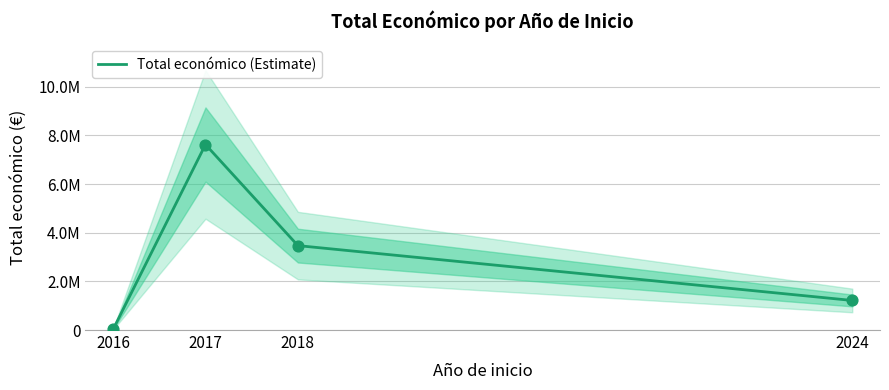

What is the change in value from 2017 to 2024?

-6410280